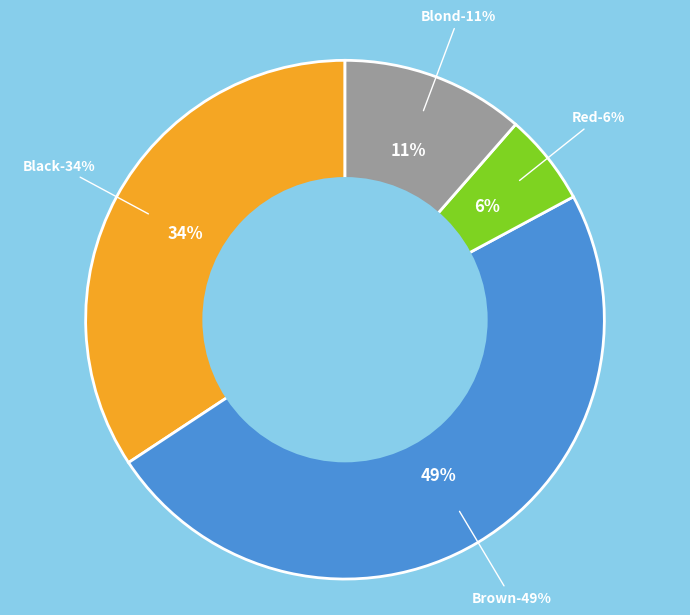

What is the smallest slice in the pie chart?

Red